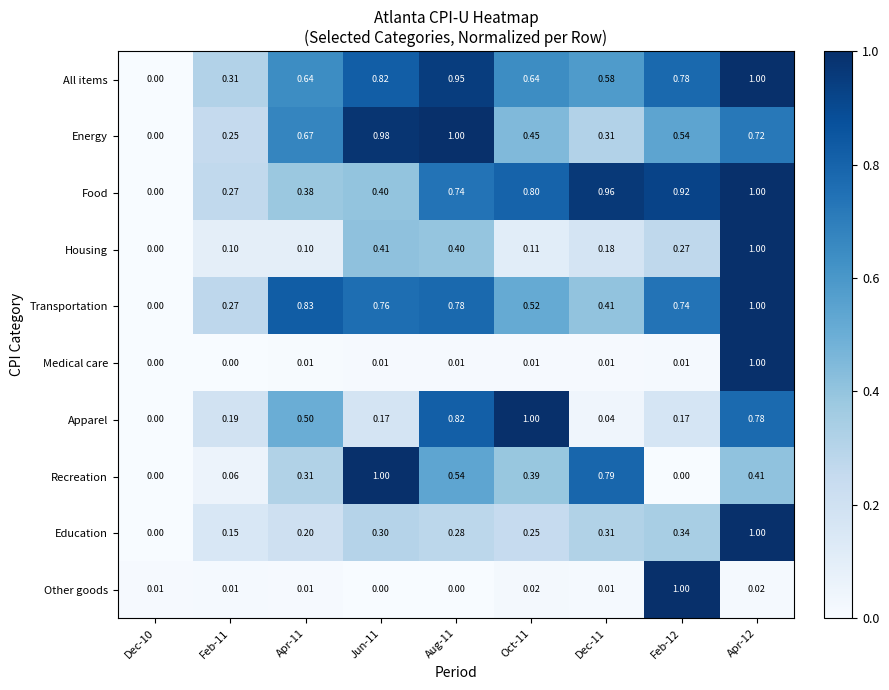

Which series changed the most between Dec-11 and Apr-12?

Medical care